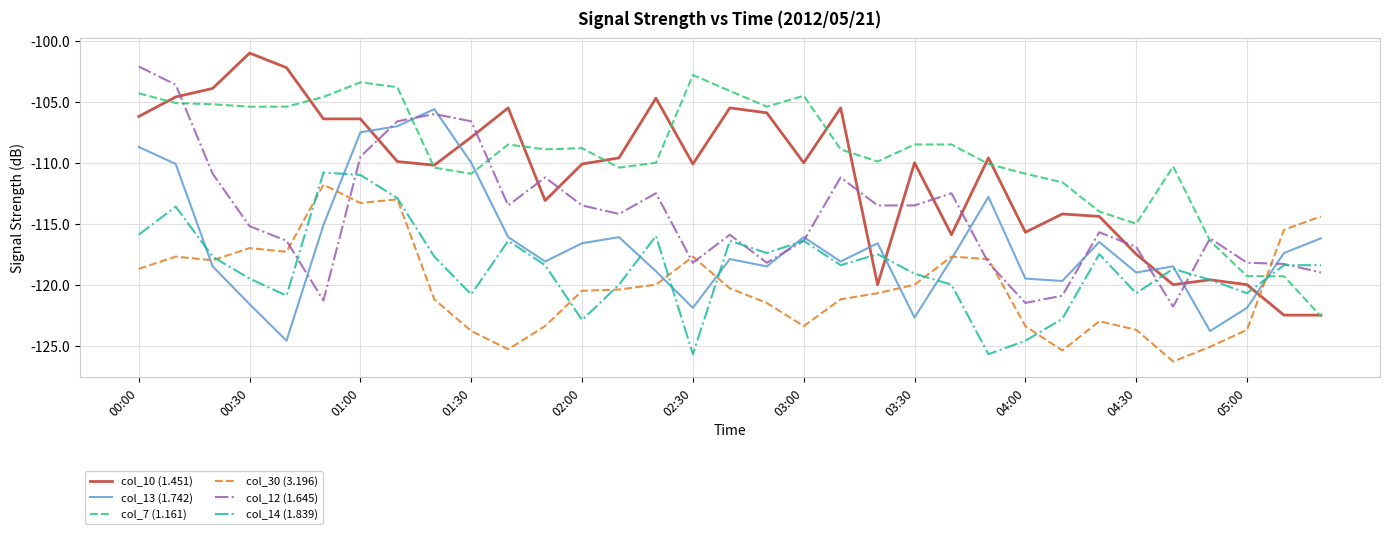

What is the average value of the col_7 (1.161) series?

-109.3